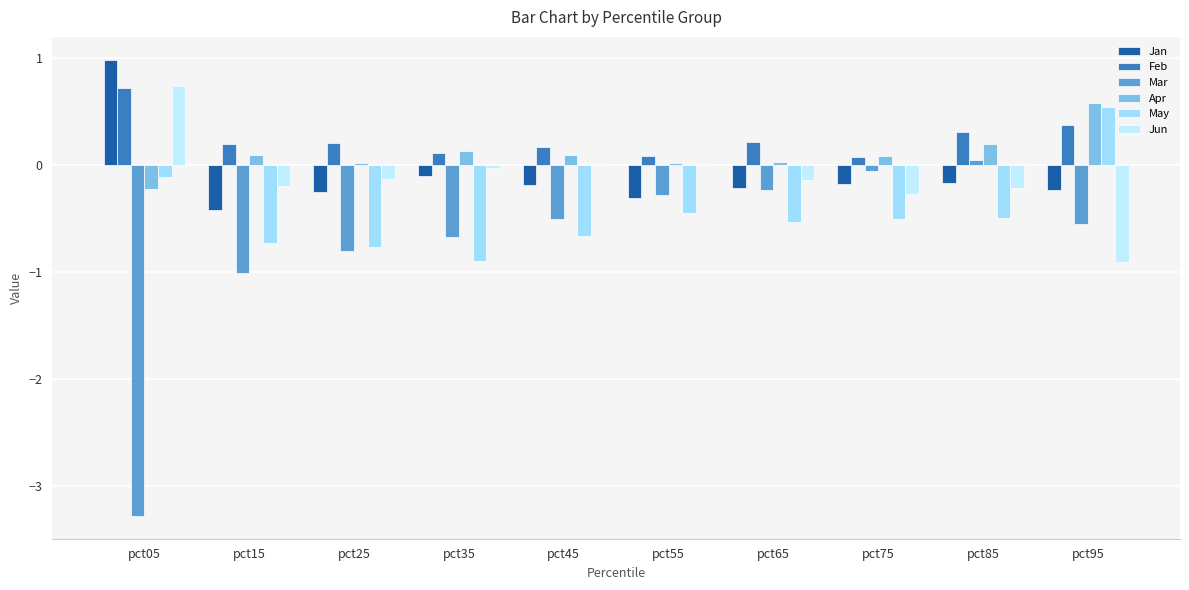

How many positive values does the May series have?

1